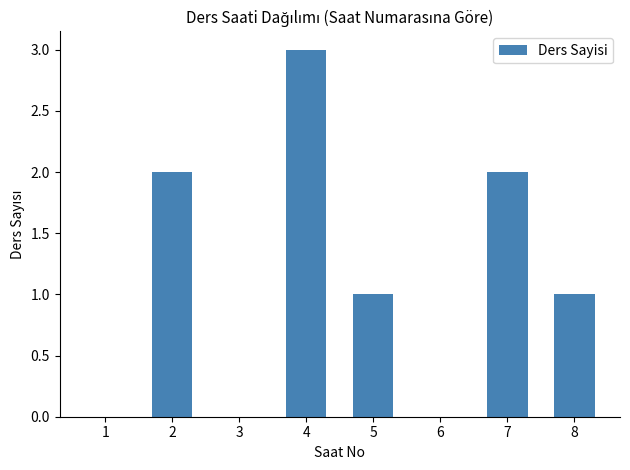

How many distinct data groups are displayed?

1